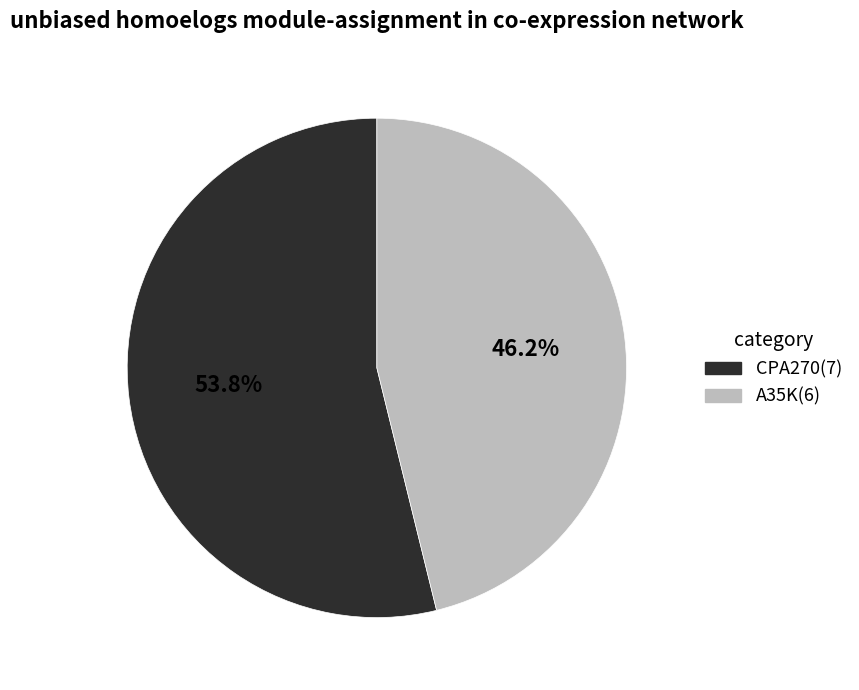

Between CPA270 and A35K, which is larger?

CPA270